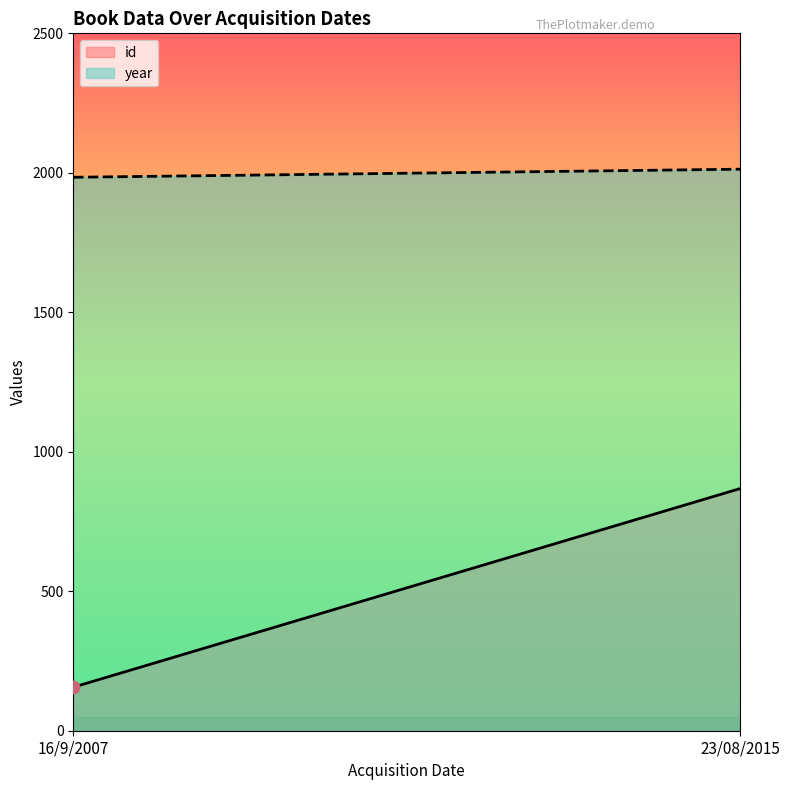

Which series contains the highest Y value?

year